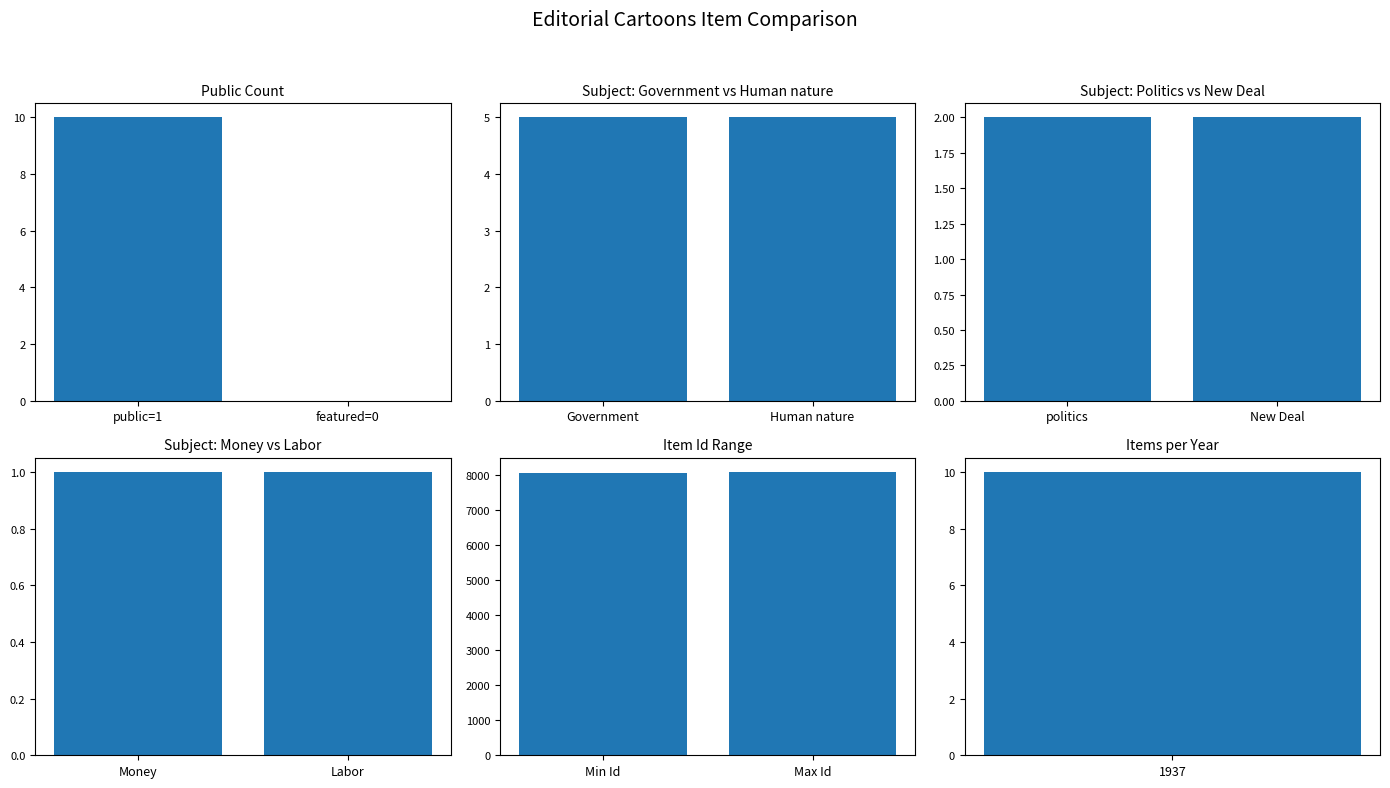

Rank the series by their maximum value, from highest to lowest.

Item Id, public, Government, politics, Money